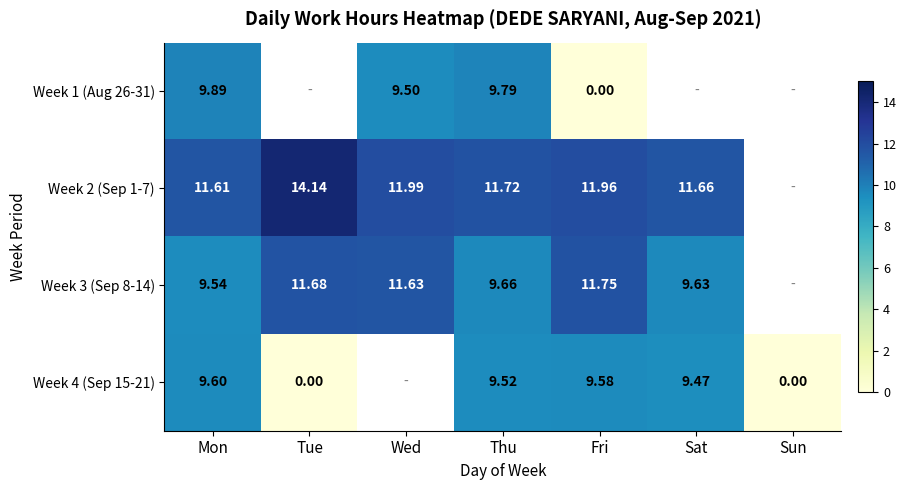

Is the value of Week 2 (Sep 1-7) at Fri greater than the value of Week 3 (Sep 8-14) at Sat?

Yes